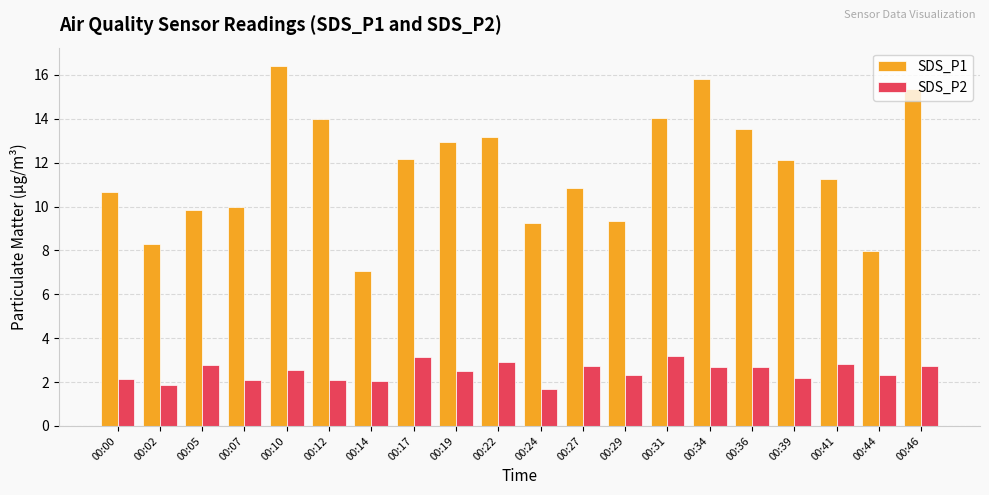

How many bars are there in each group?

2